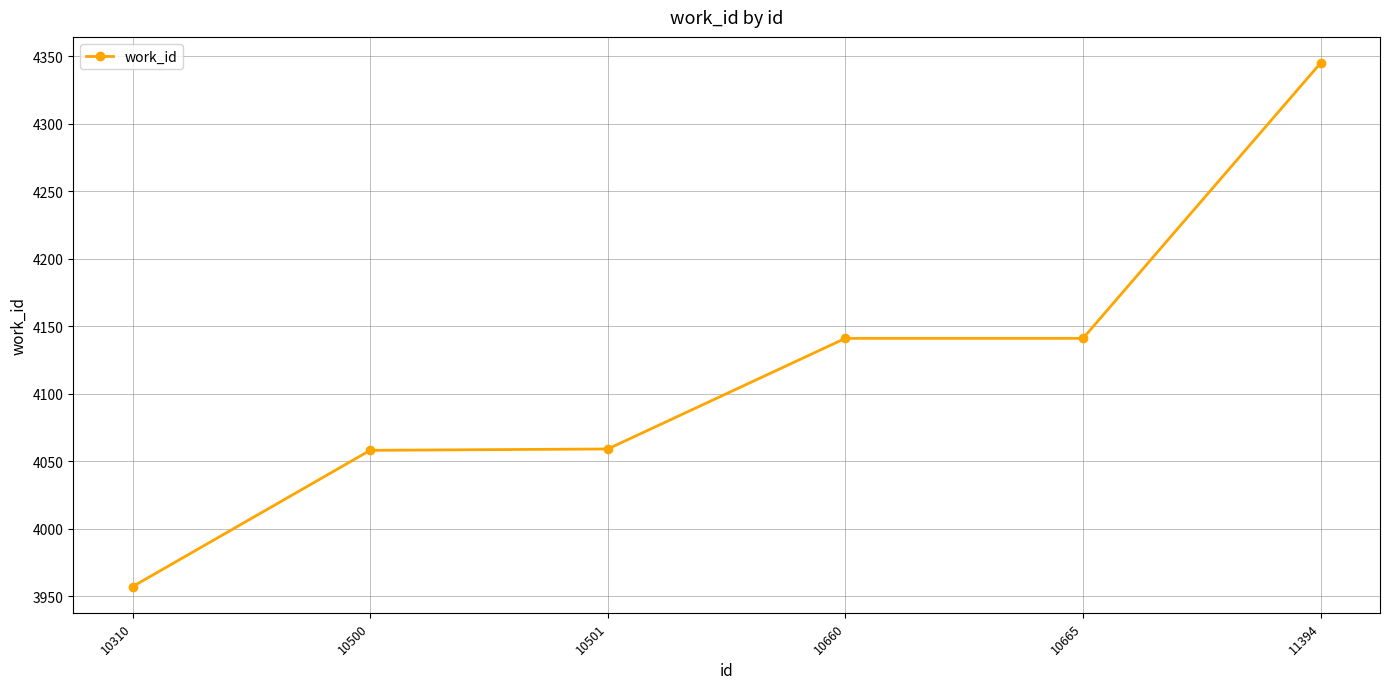

The value at 10310 is 3957. True or false?

True